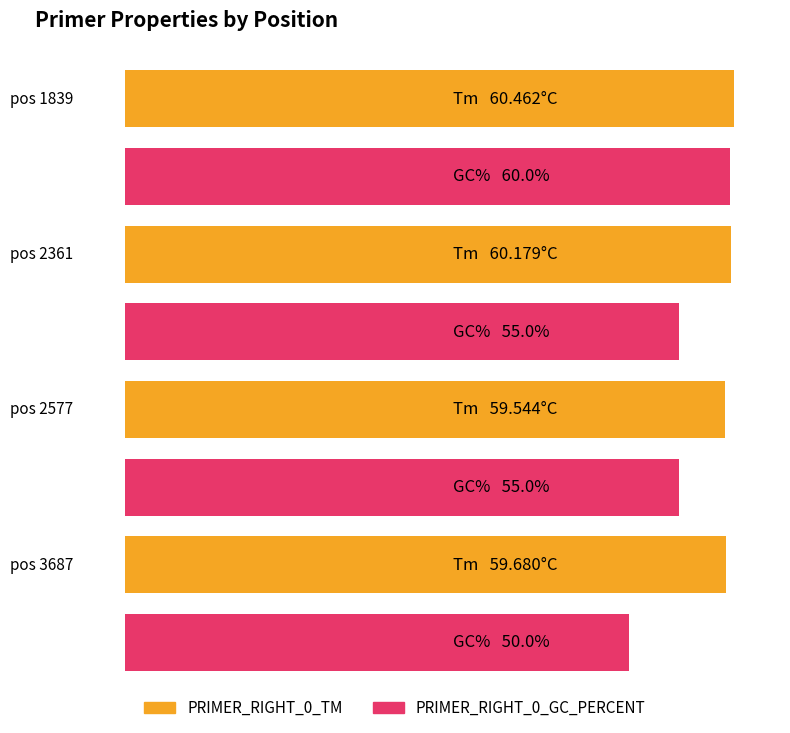

Reading left to right, extract all data points from this chart.

PRIMER_RIGHT_0_TM: 1839=60.5	2361=60.2	2577=59.5	3687=59.7
PRIMER_RIGHT_0_GC_PERCENT: 1839=60.0	2361=55.0	2577=55.0	3687=50.0